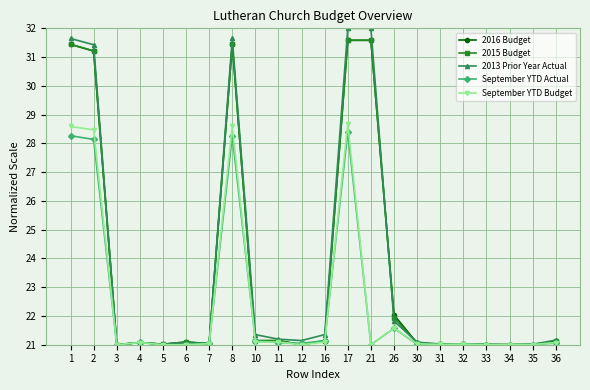

Which series has the largest total across all categories?

2013 Prior Year Actual